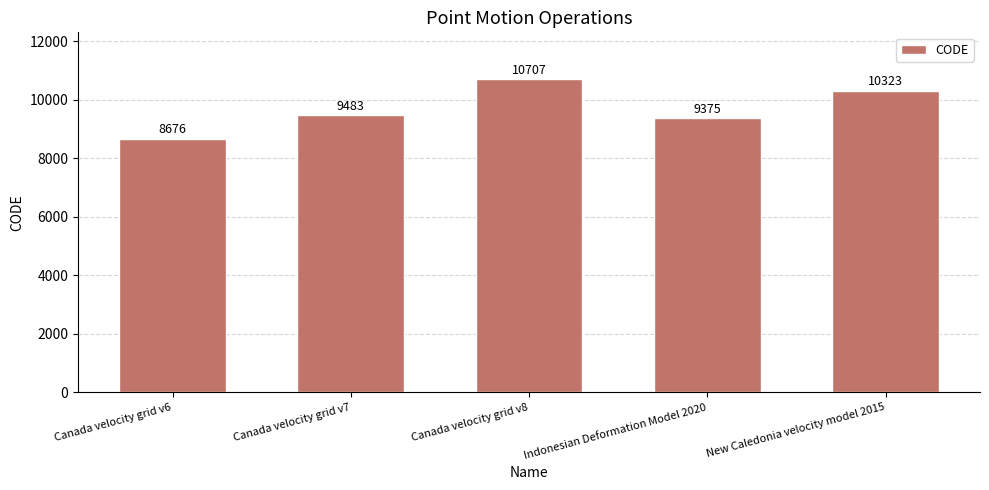

True or false: the data shows 9375 at Indonesian Deformation Model 2020.

True